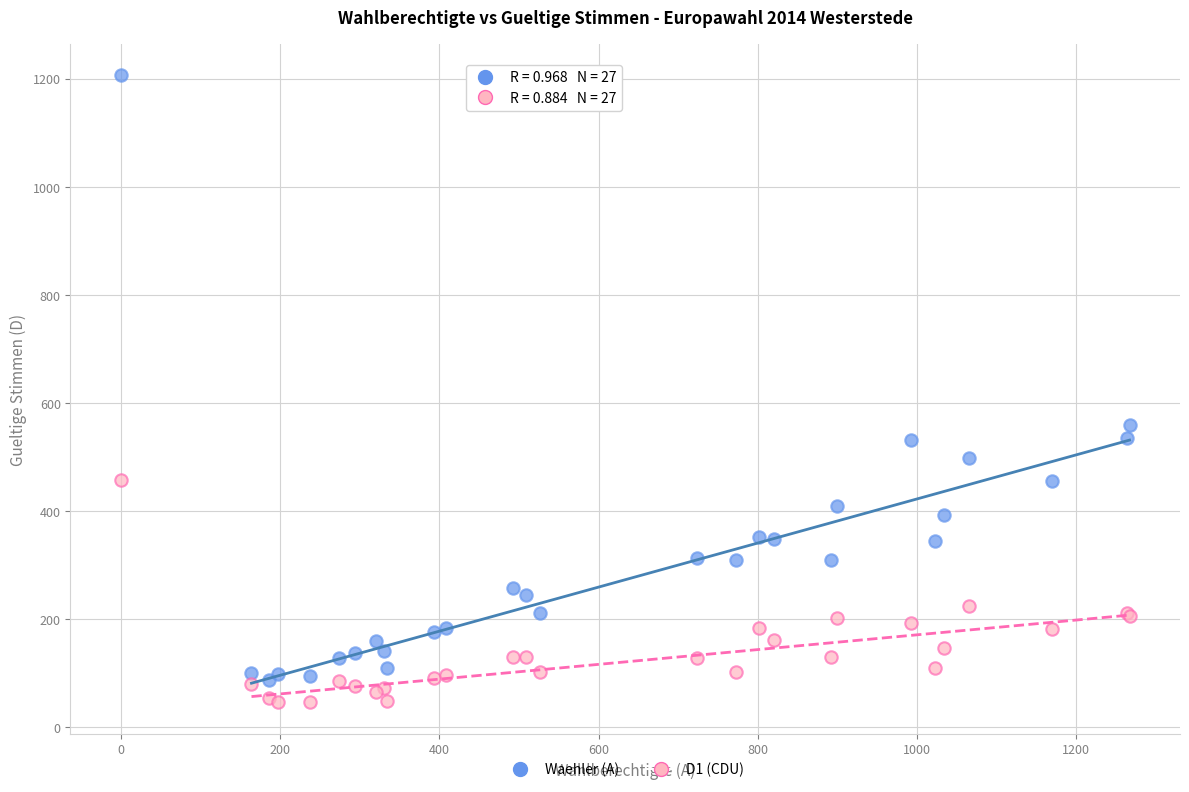

Which series reaches the minimum Y coordinate?

D1 (CDU)